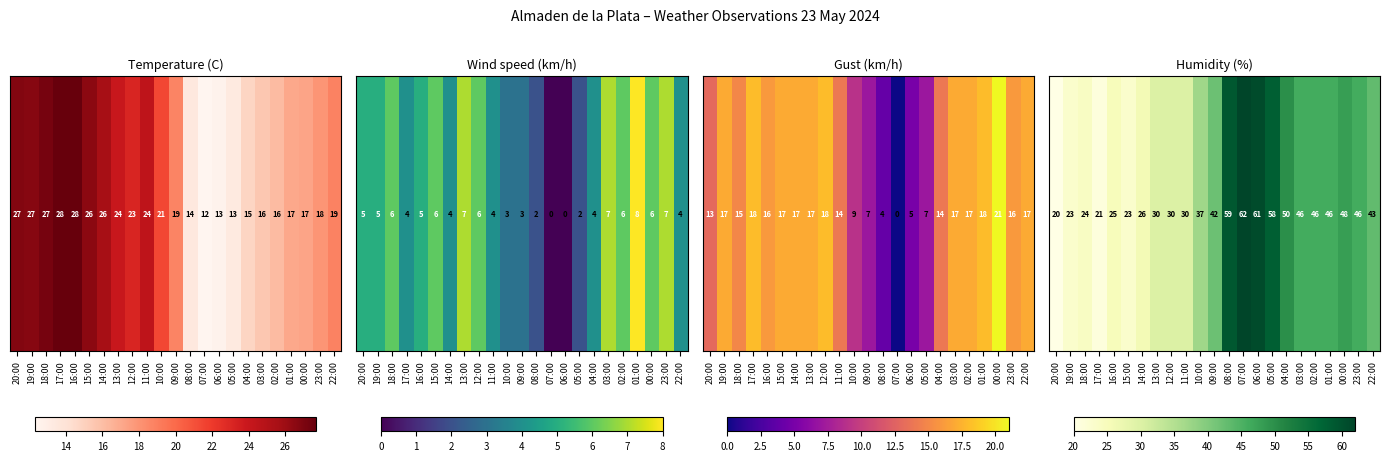

Approximately how many times larger is the value at 18:00 compared to 09:00?

0.6